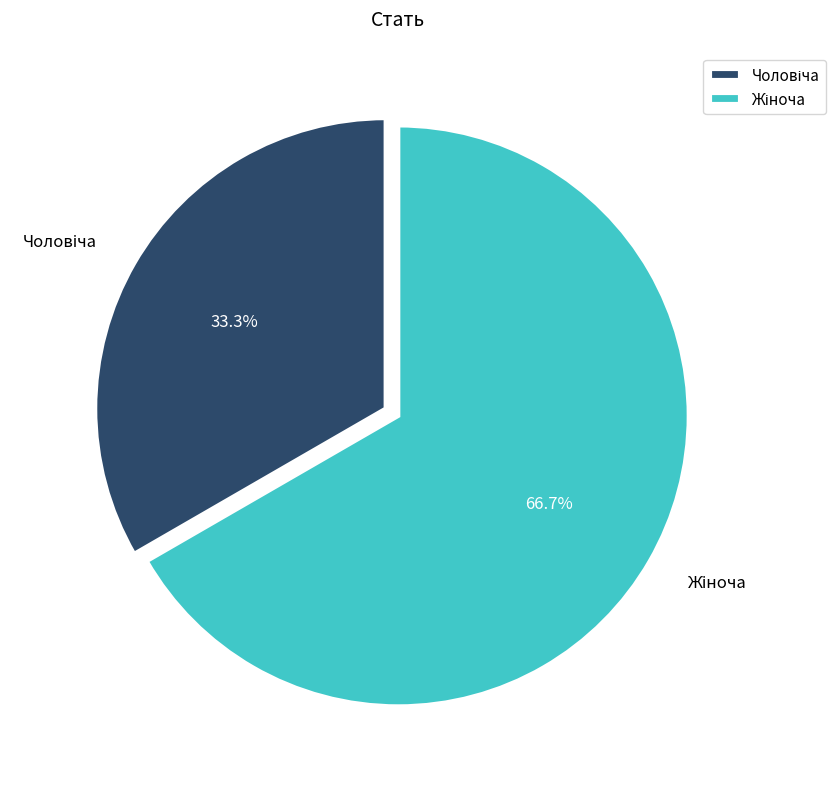

How many slices are in this pie chart?

2